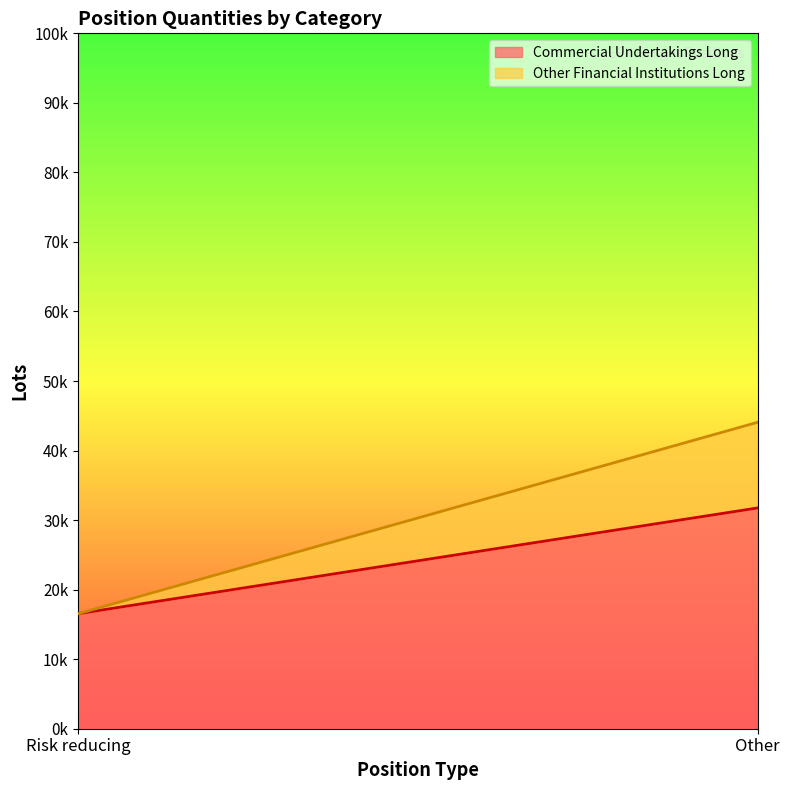

Count the number of data series in this chart.

2